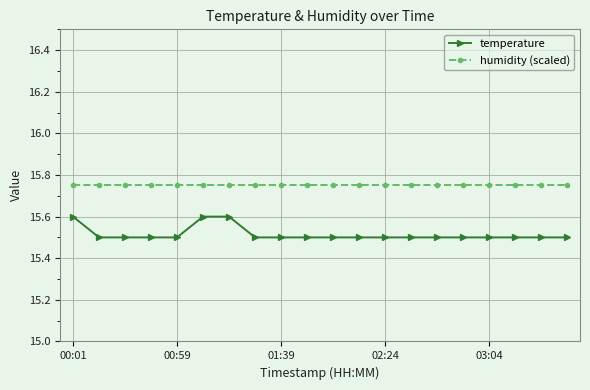

True or false: temperature and humidity (scaled) intersect in this chart.

False